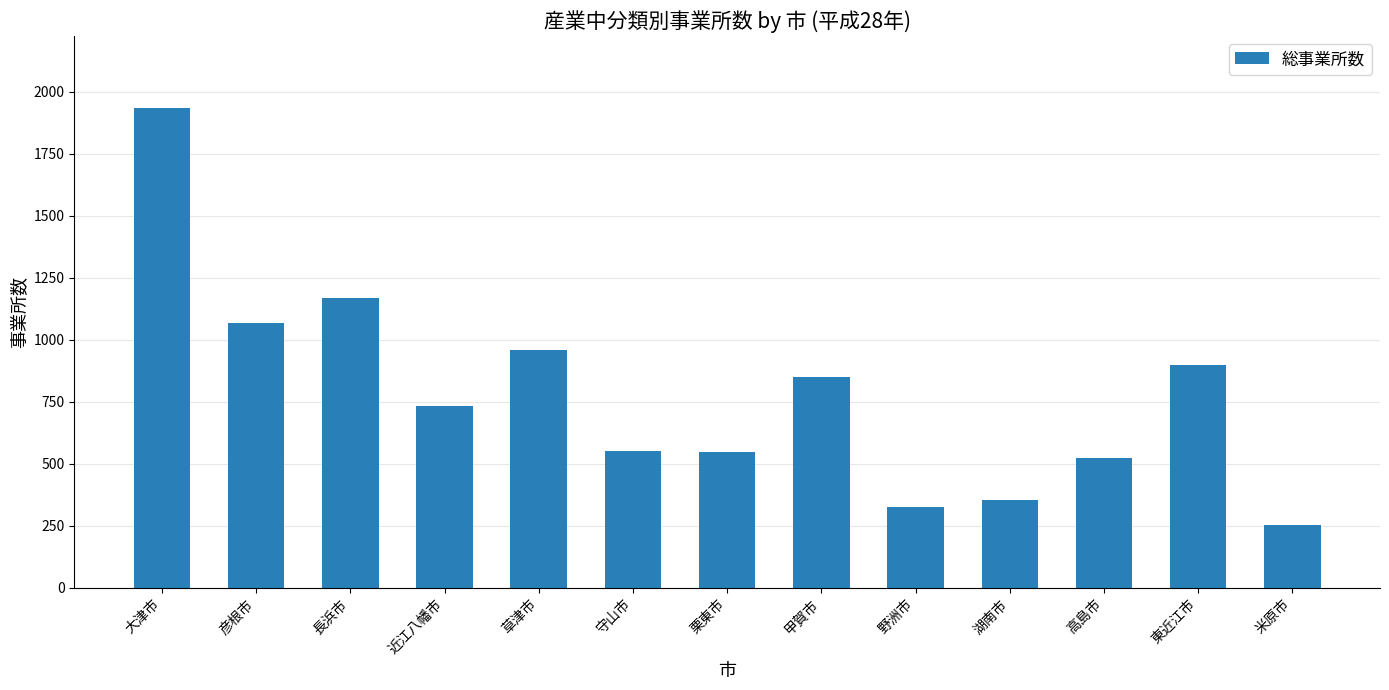

What is the difference between the maximum and minimum values?

1680